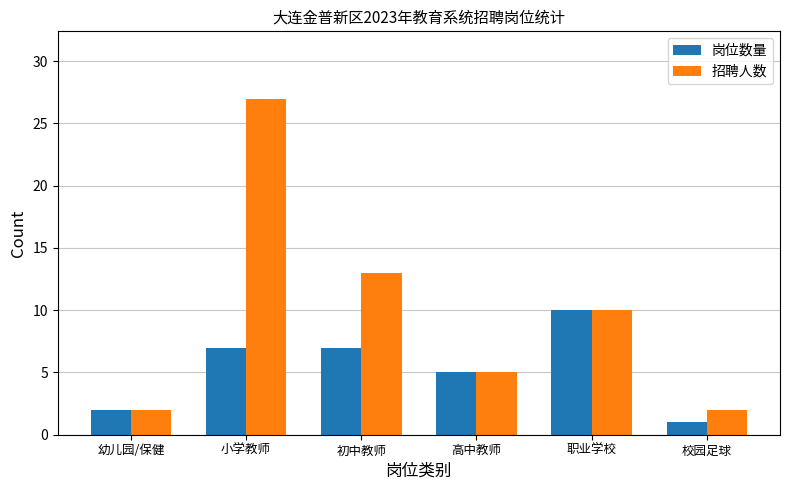

At how many categories does at least one series exceed 25?

1